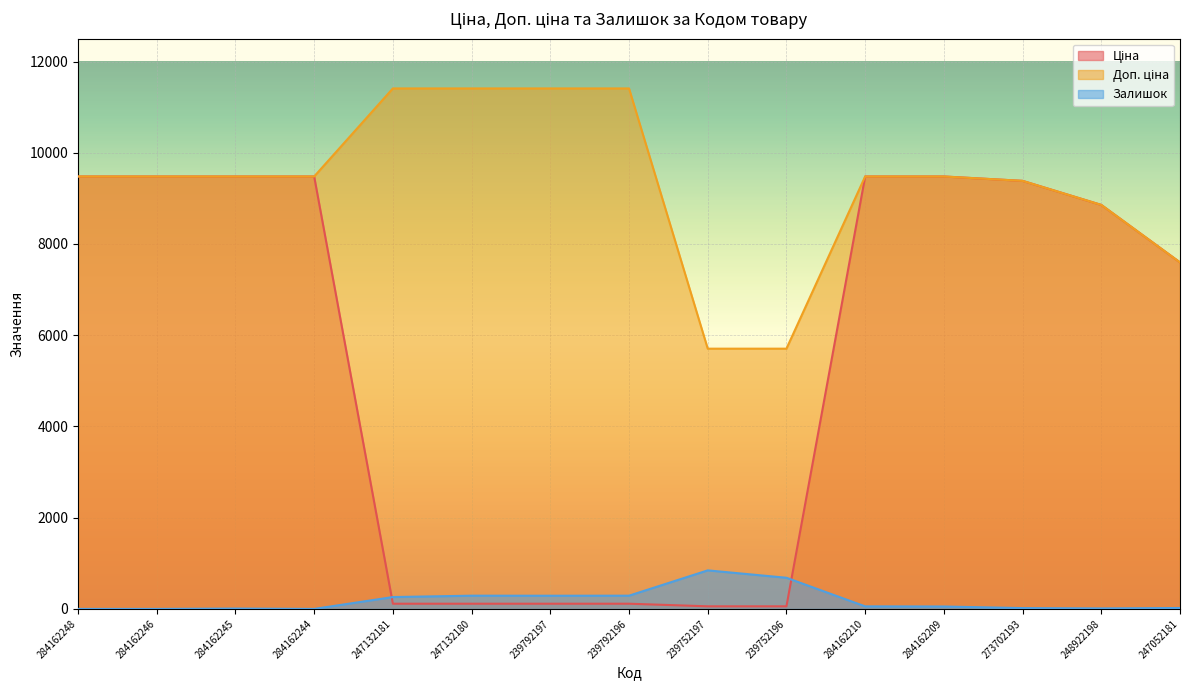

At how many categories does at least one series exceed 5538?

15